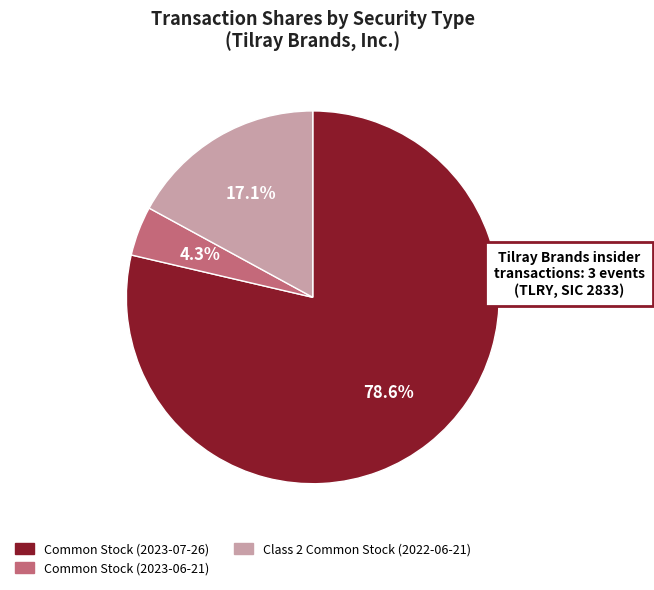

Approximately how many times larger is the value at Common Stock (2023-07-26) compared to Common Stock (2023-06-21)?

18.3